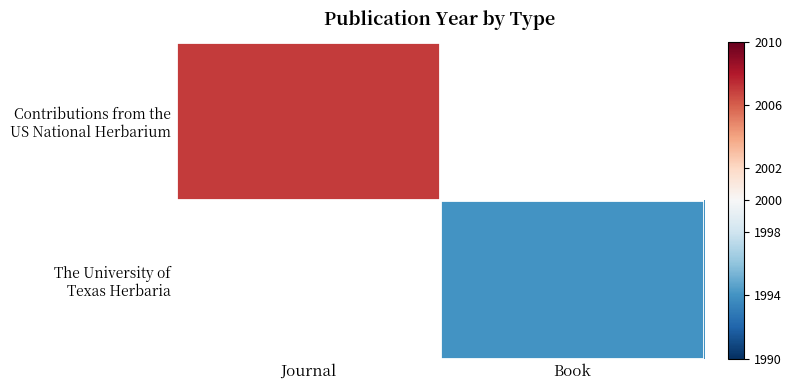

At which label is Contributions from the US National Herbarium closest to 2007?

Journal